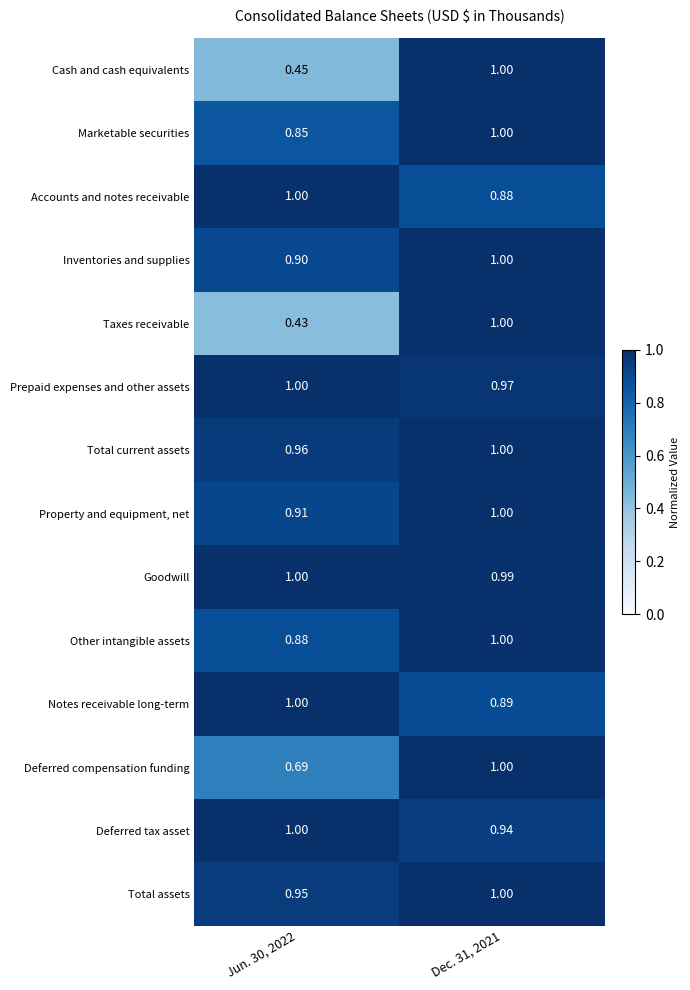

Is the value of Notes receivable long-term at Dec. 31, 2021 greater than the value of Inventories and supplies at Jun. 30, 2022?

No